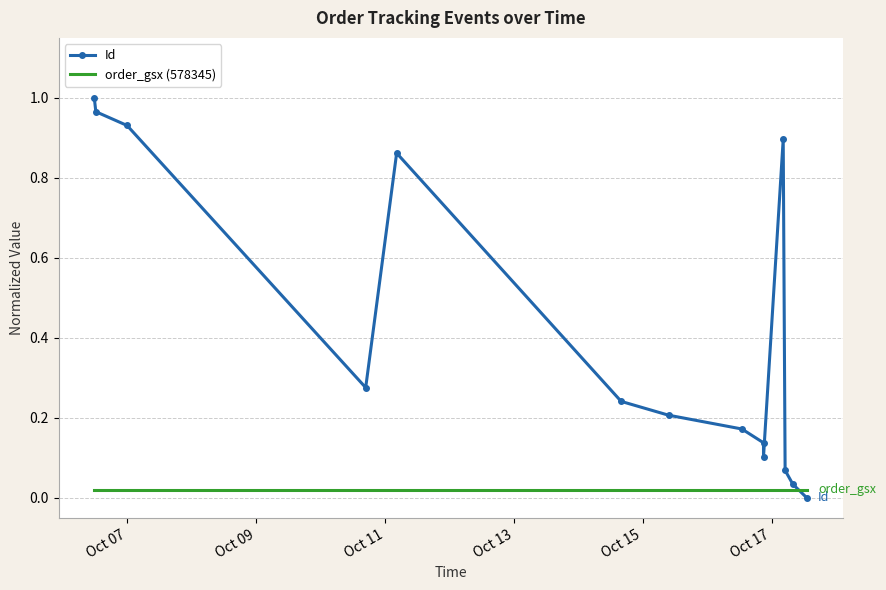

What is the difference between the maximum and minimum values in the Id series?

1.0